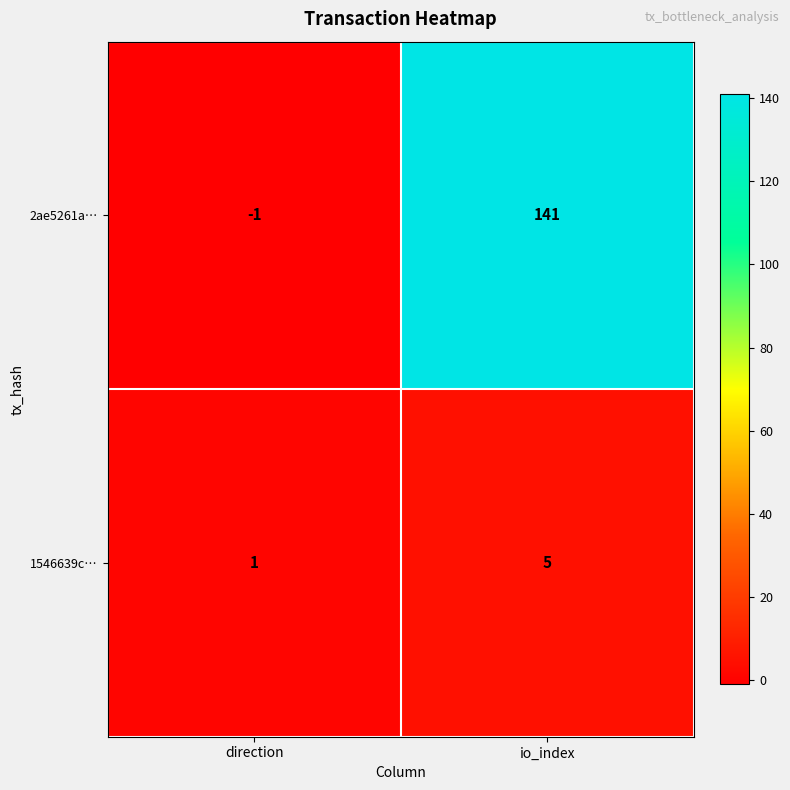

The 2ae5261a… series shows 207 at io_index. True or false?

False